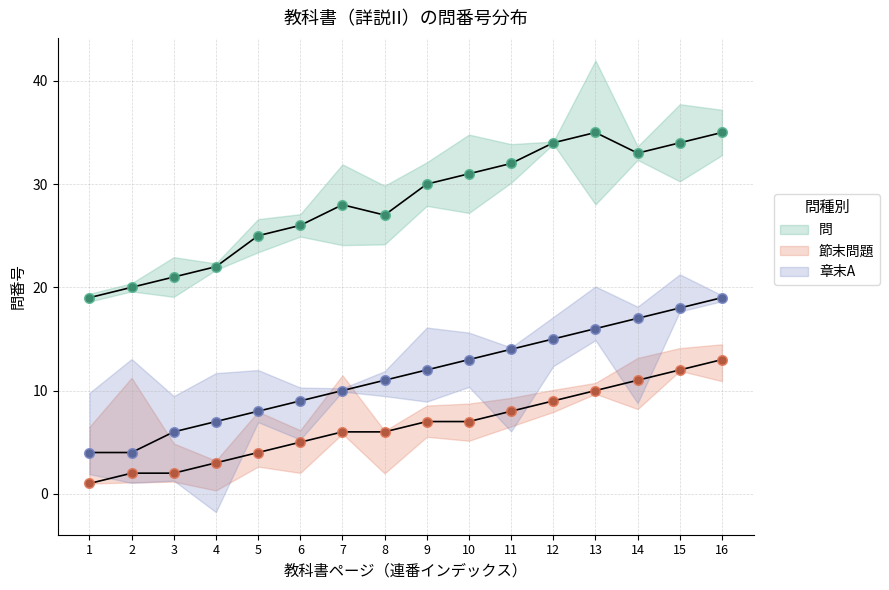

Rank the series at 170 from lowest to highest value.

節末問題, 章末A, 問